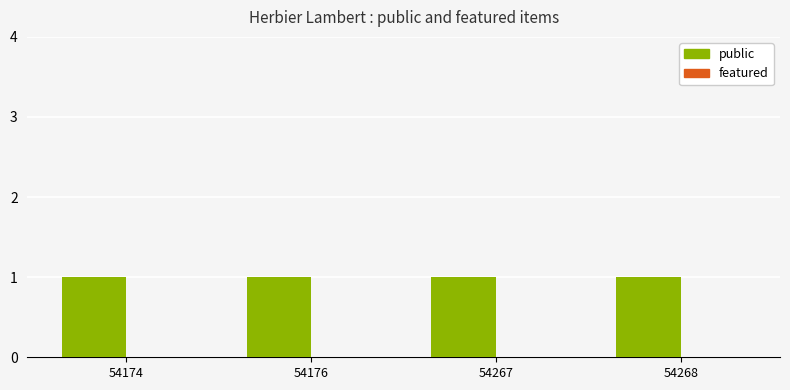

Are the bars grouped side by side (vs. stacked)?

Yes